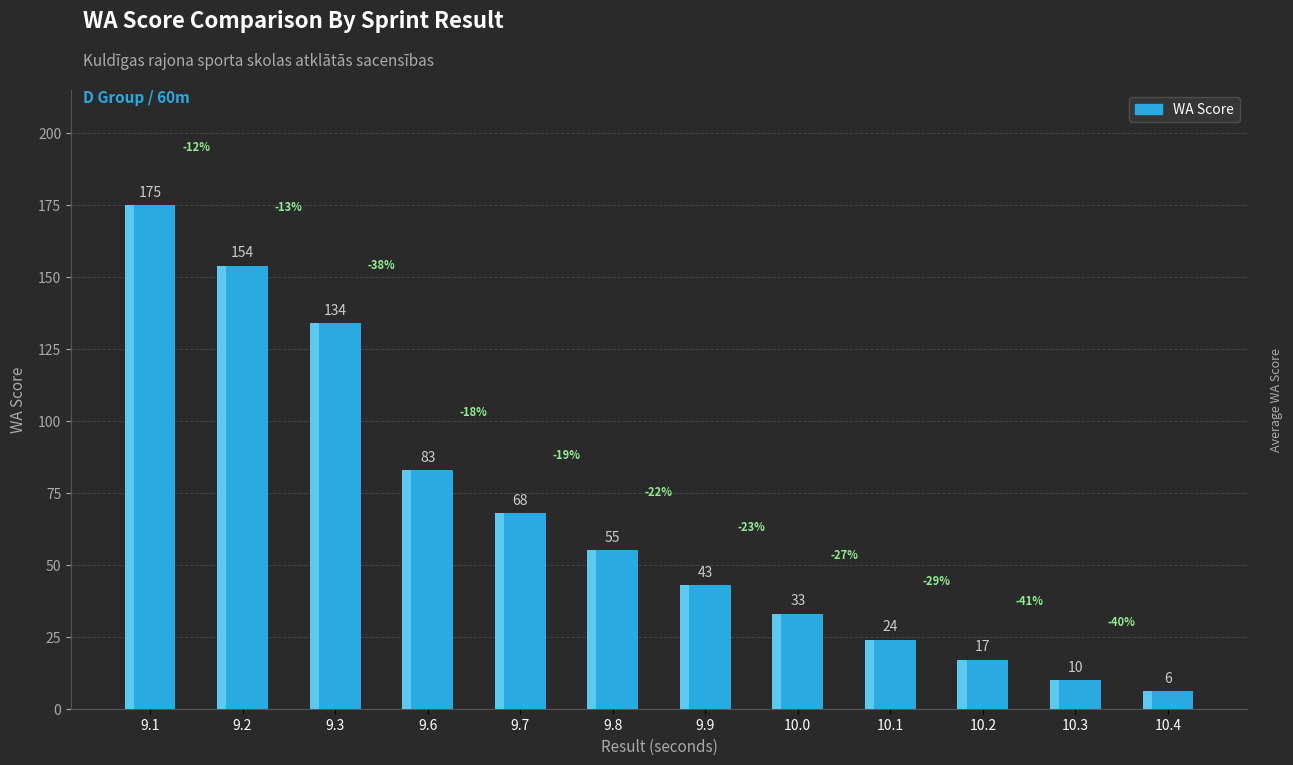

What is the change in value from 9.1 to 10.3?

-165